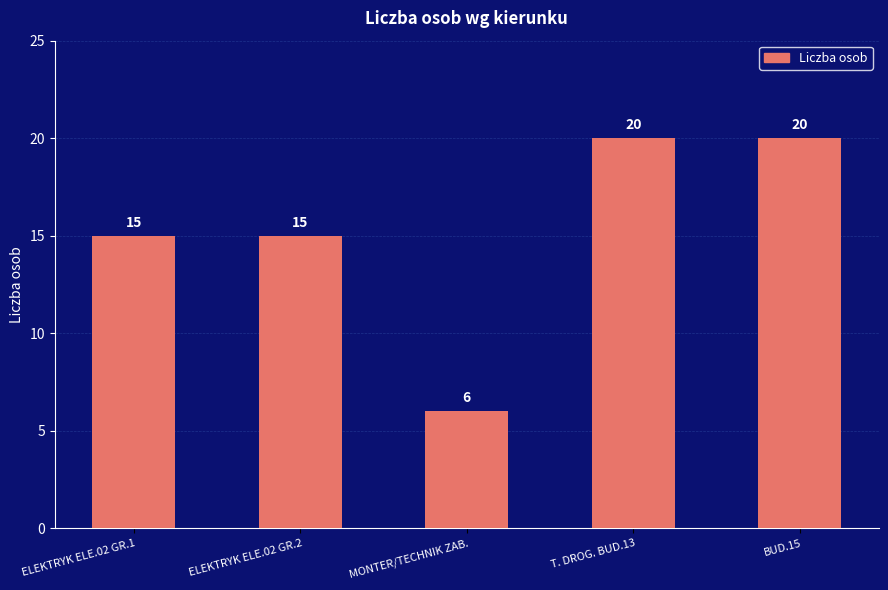

What is the value of the 3rd bar from the left?

6